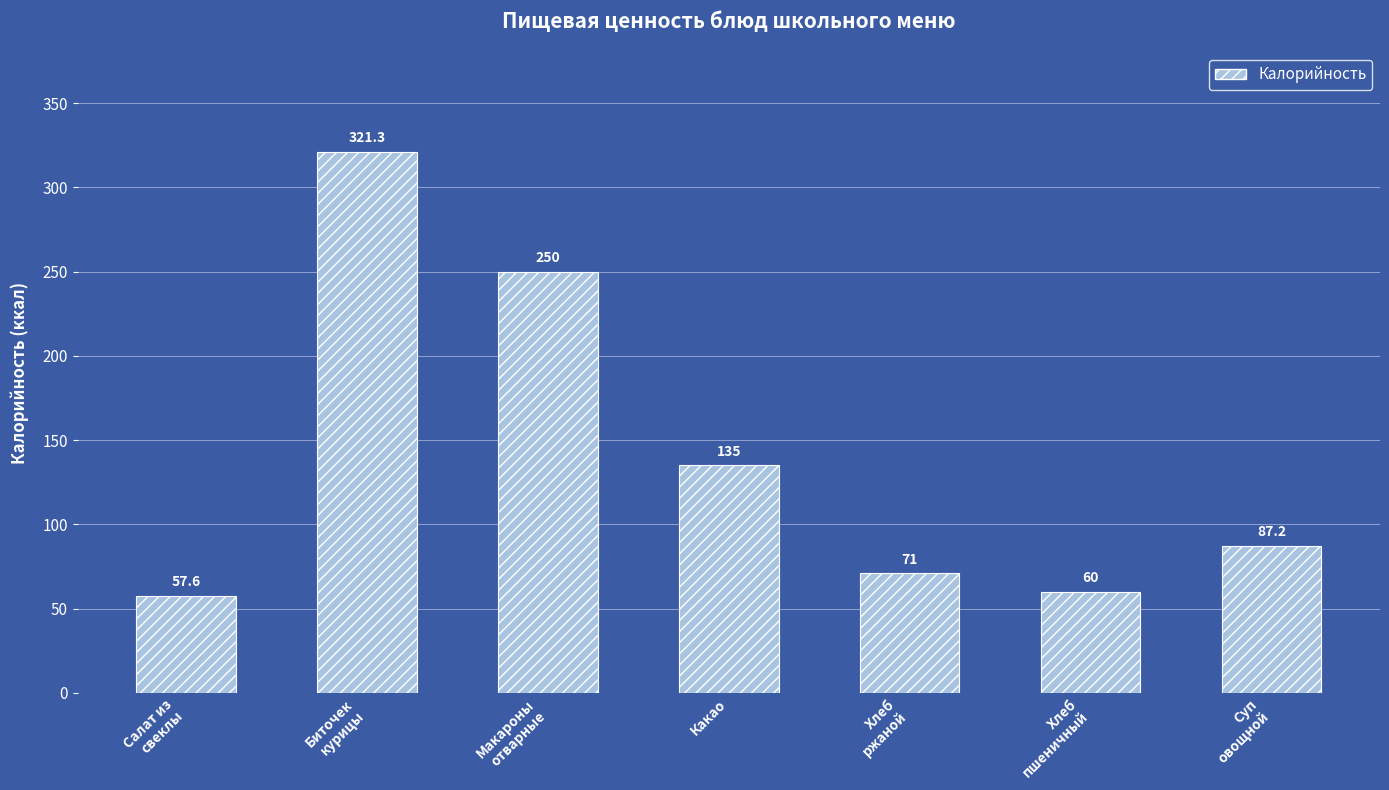

What is the approximate value at Суп
овощной?

87.2